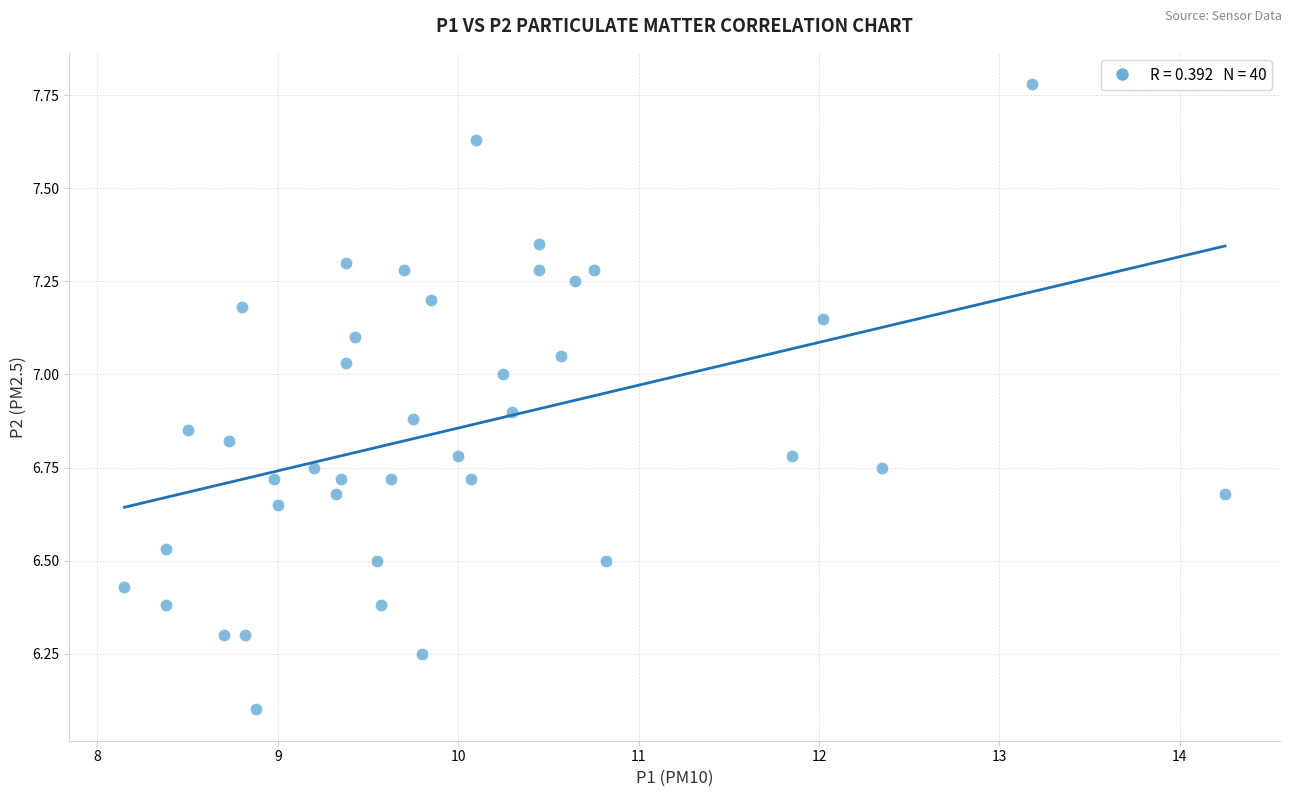

What is the range of X values (max minus min)?

6.1